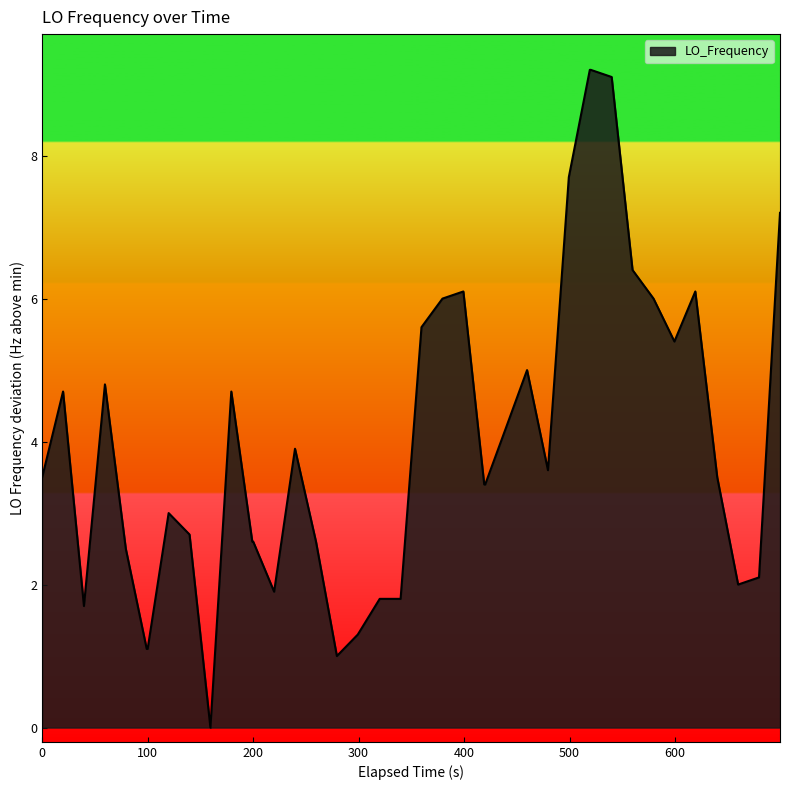

What is the difference between the maximum and minimum values?

9.2